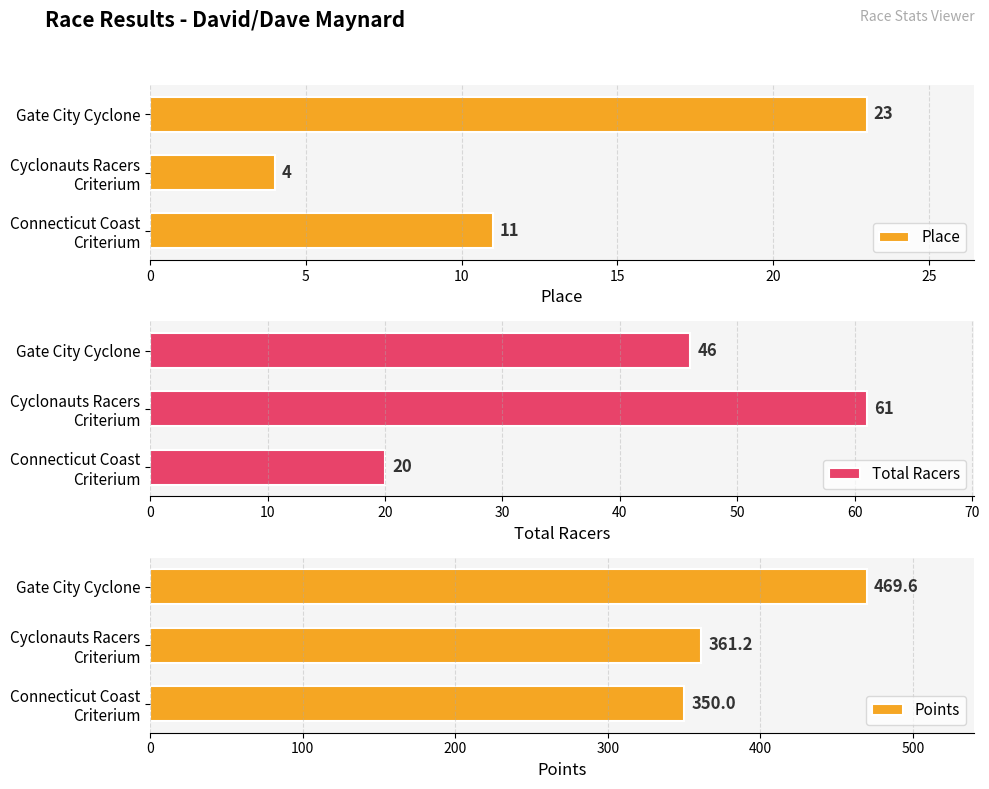

The Place series shows 23 at Gate City Cyclone. True or false?

True